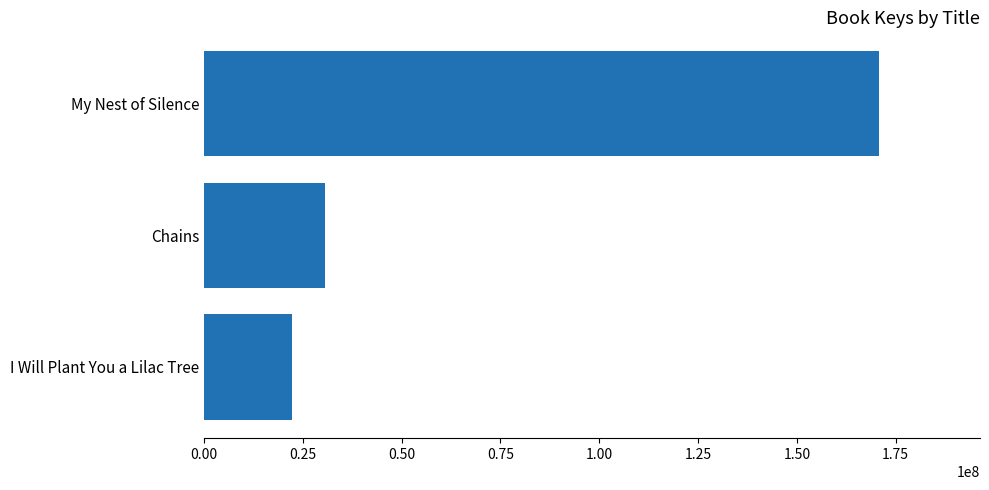

Rank the categories by value from highest to lowest.

My Nest of Silence, Chains, I Will Plant You a Lilac Tree